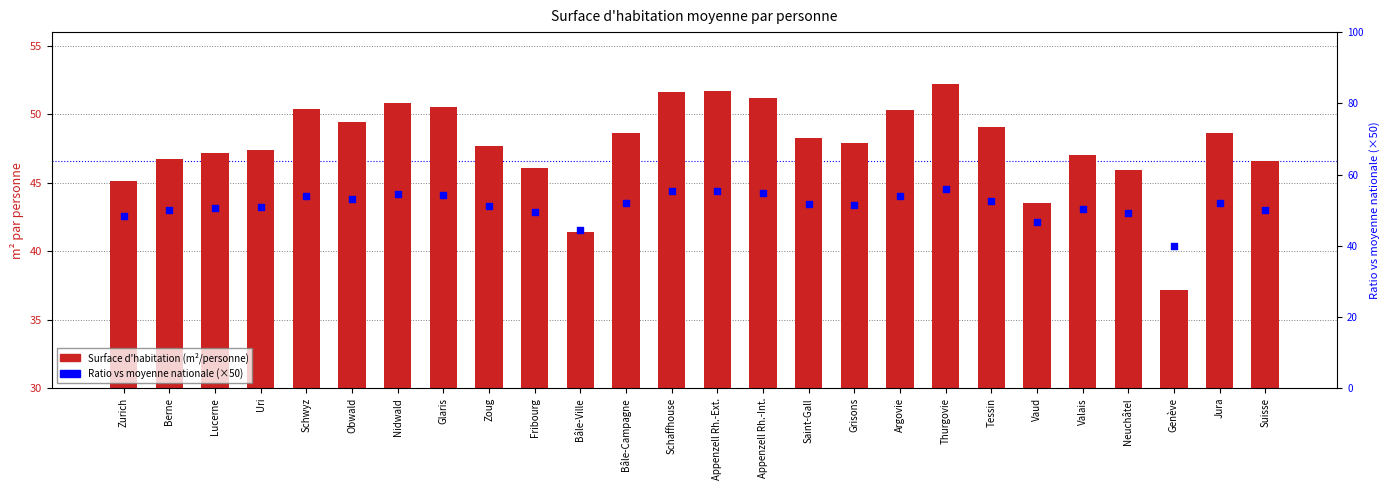

What are all the series names shown in the legend?

Surface d'habitation (m²/personne), Ratio vs moyenne nationale (×50)